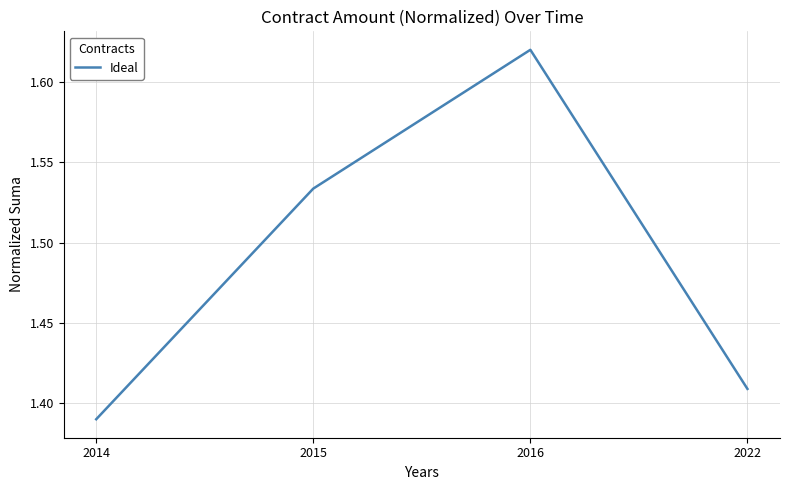

Between 2014 and 2016, which is larger?

2016